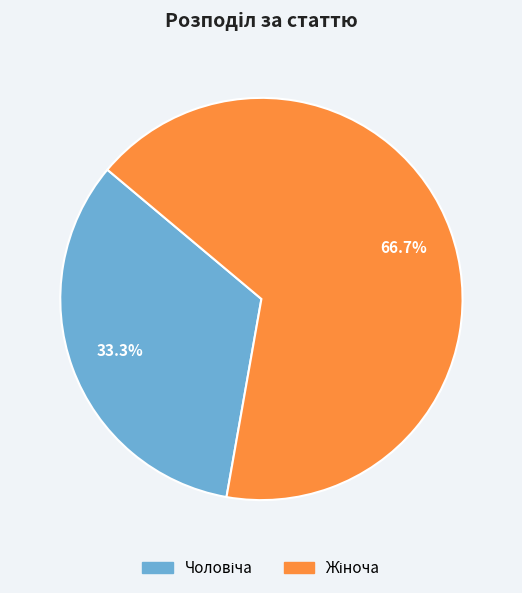

Is there a majority slice in this chart?

Yes